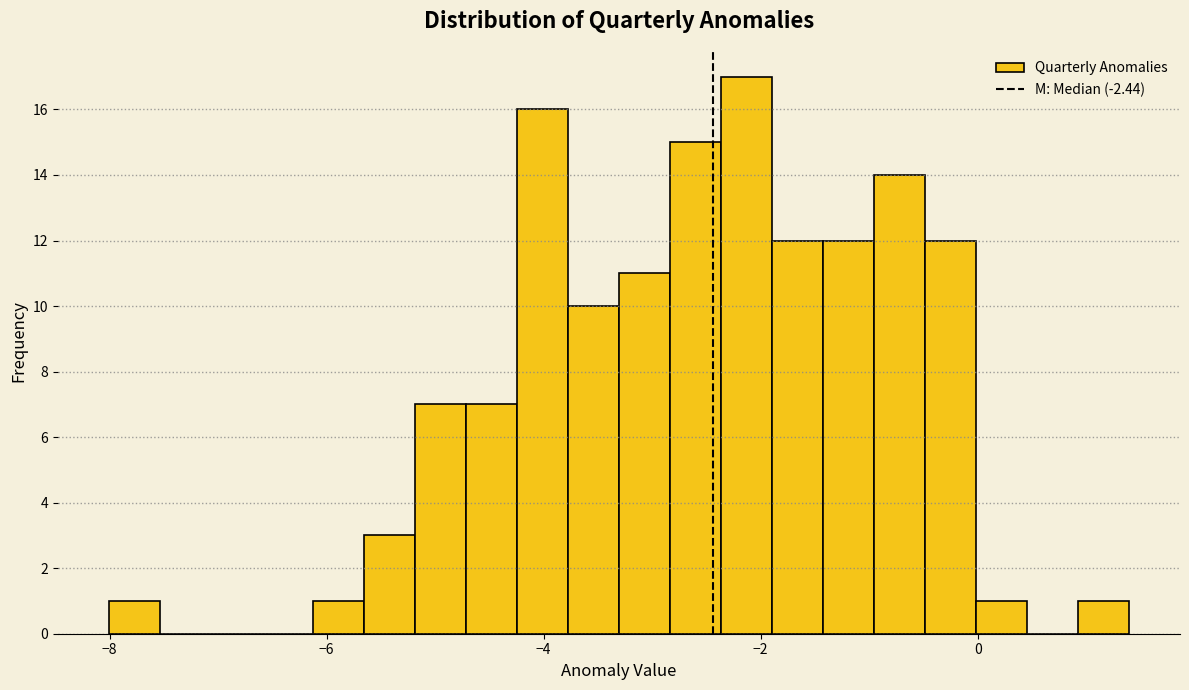

Read against the x-axis, roughly where is the centre of the tallest bar?

-2.2